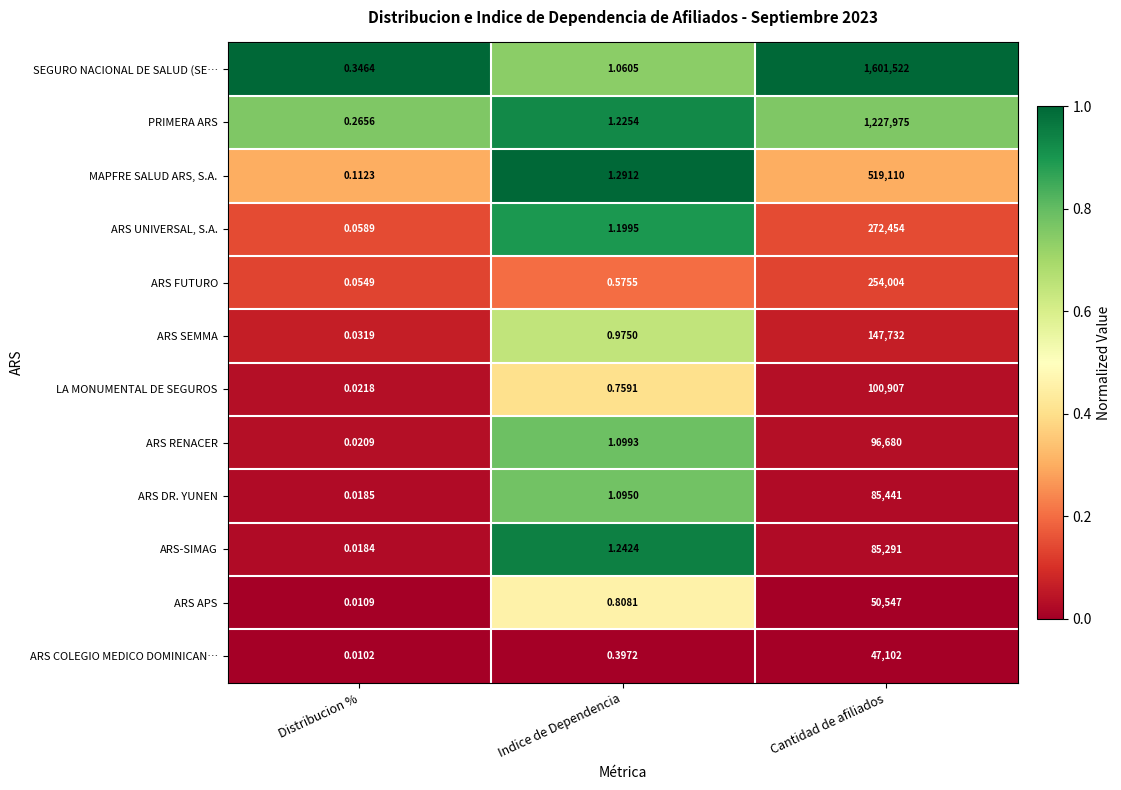

How many categories are shown in the chart?

3